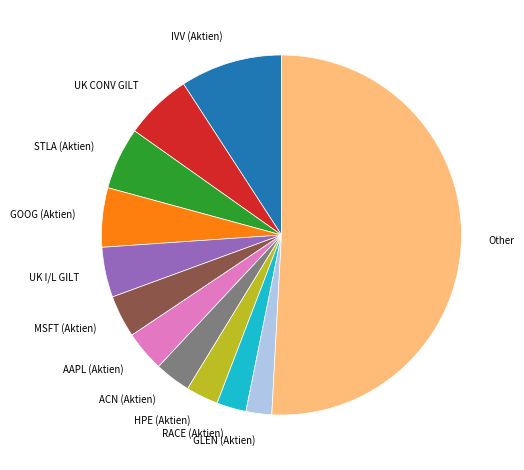

Which category accounts for the majority?

Other